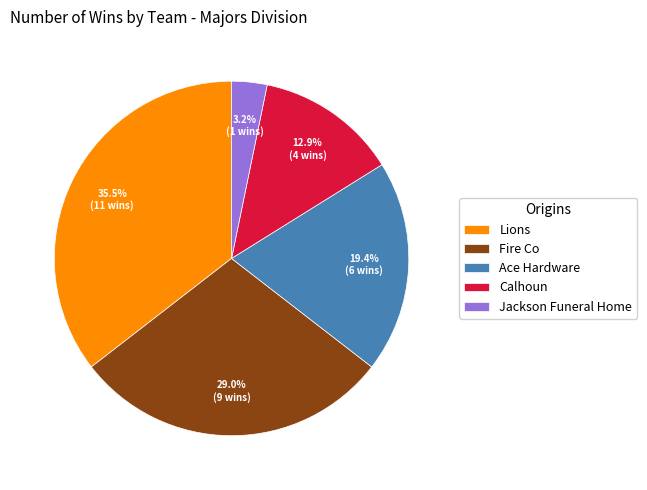

Approximately how many times larger is the value at Calhoun compared to Fire Co?

0.4